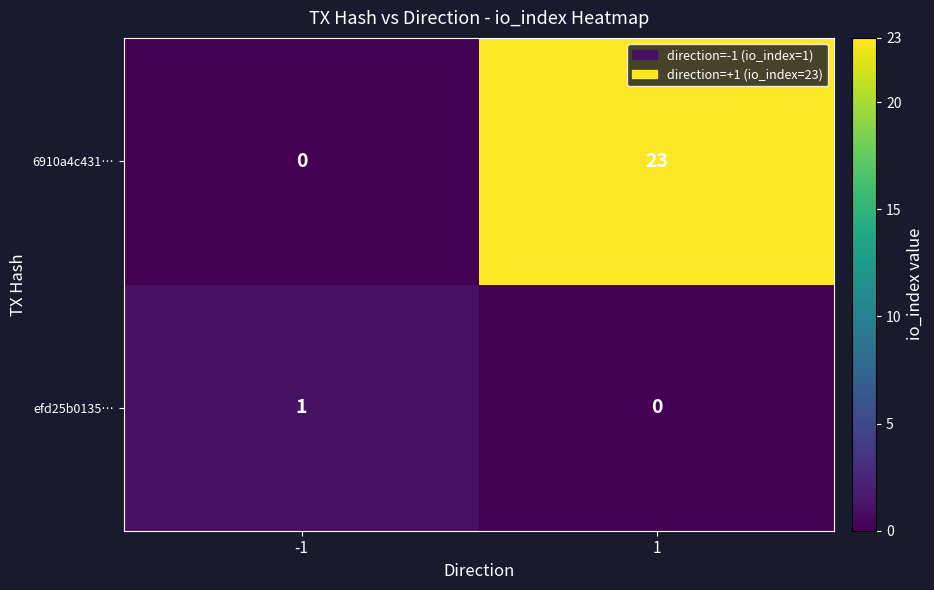

What is the highest value of the 6910a4c431… series?

23